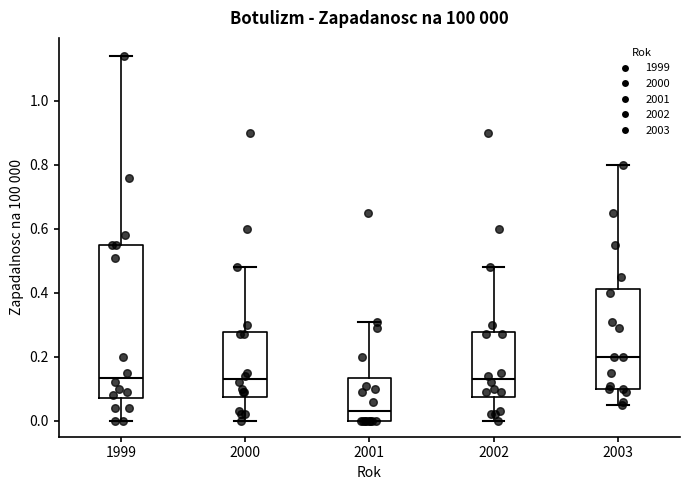

Comparing the boxes themselves (not the whiskers), which one is the tallest?

1999